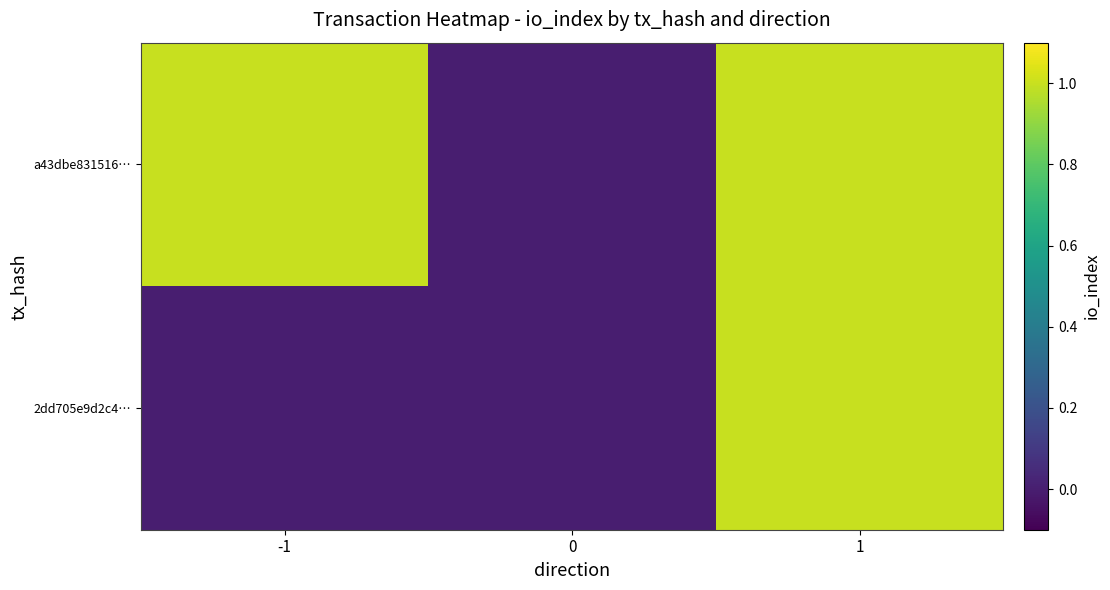

Reading left to right, list all the values displayed in this chart.

a43dbe831516…: -1=1	0=0	1=1
2dd705e9d2c4…: -1=0	0=0	1=1